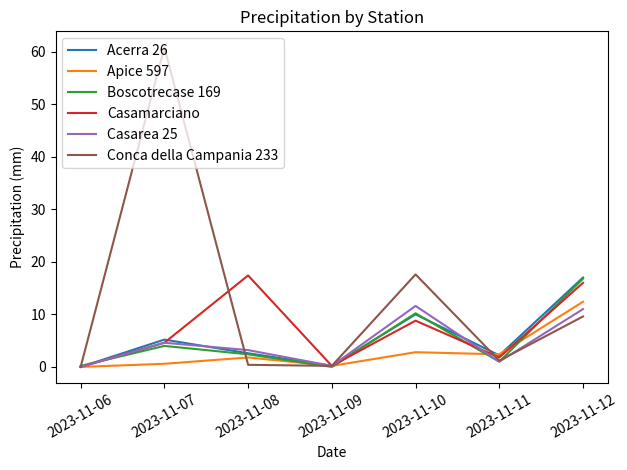

What is the spread (max minus min) of values at 2023-11-12?

7.4